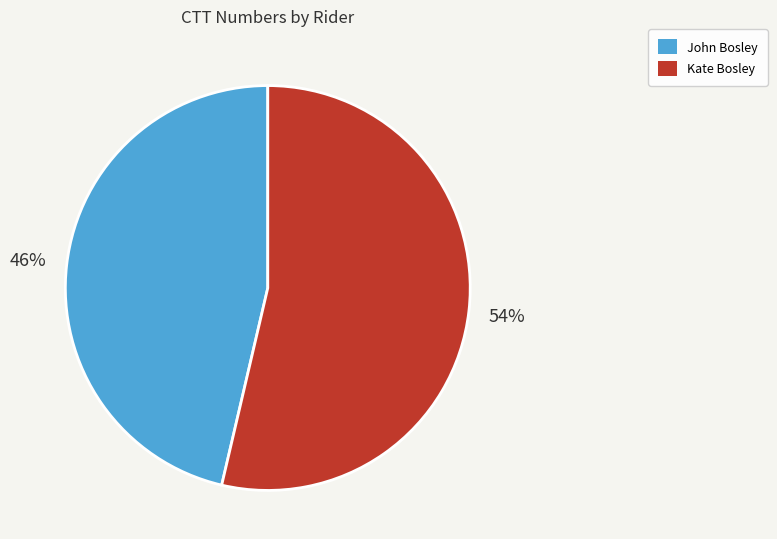

Is it true that John Bosley is 46% of the pie?

True